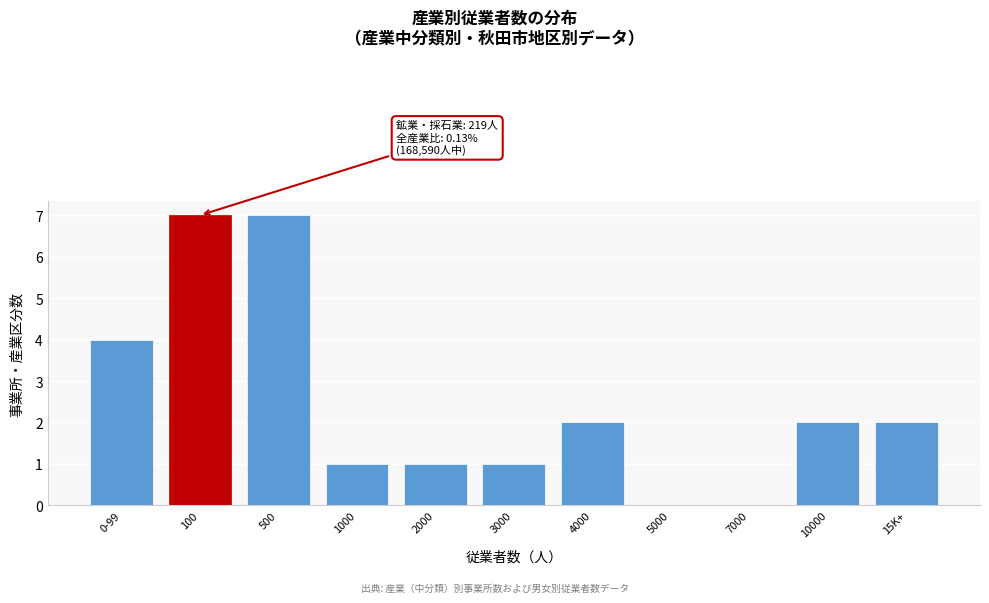

Reading left to right, what are all the values shown in this chart?

0-99=4	100=7	500=7	1000=1	2000=1	3000=1	4000=2	5000=0	7000=0	10000=2	15K+=2